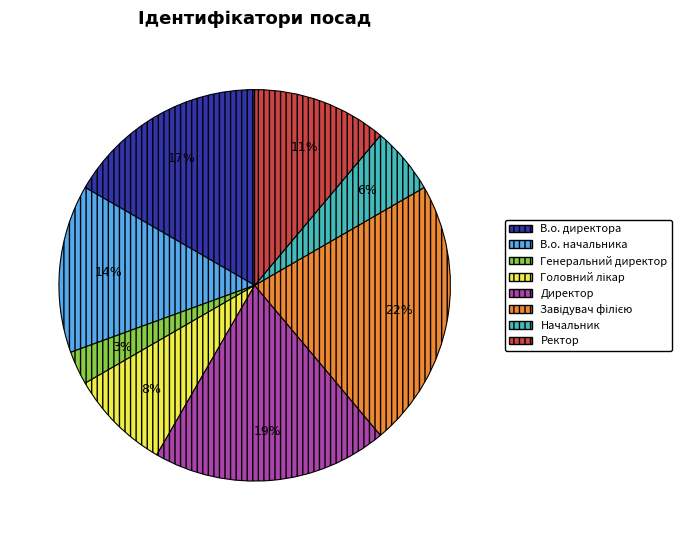

To the nearest percent, what percentage of the pie is В.о. директора?

17%